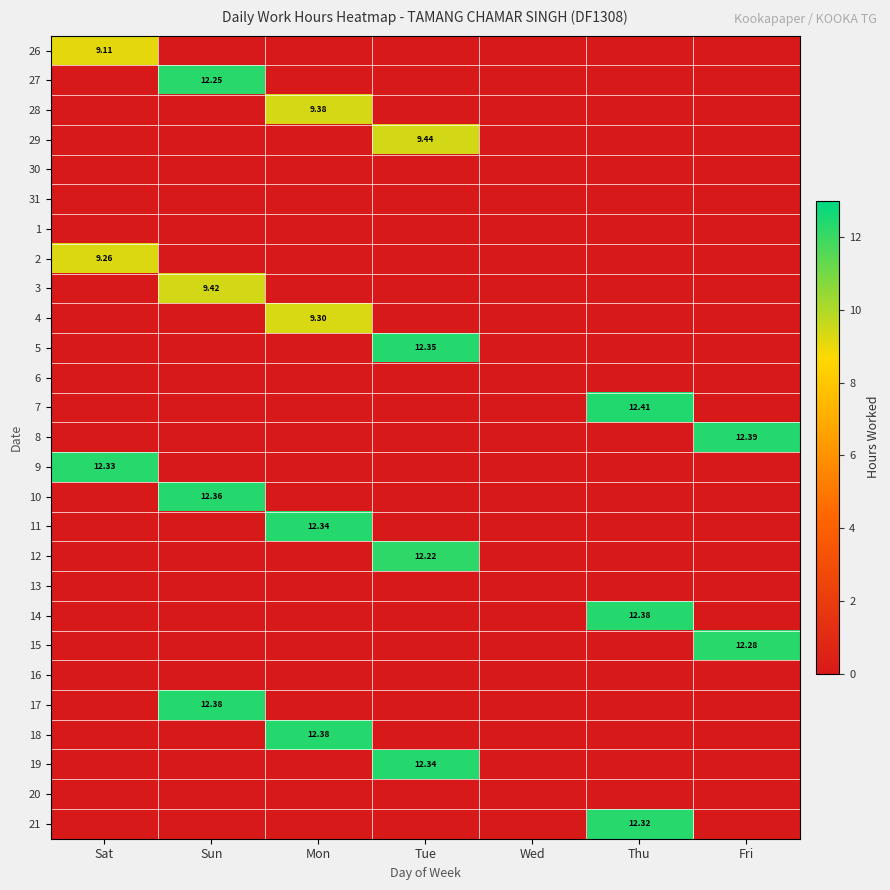

Is the value of 17 at Sun greater than the value of 15 at Fri?

Yes